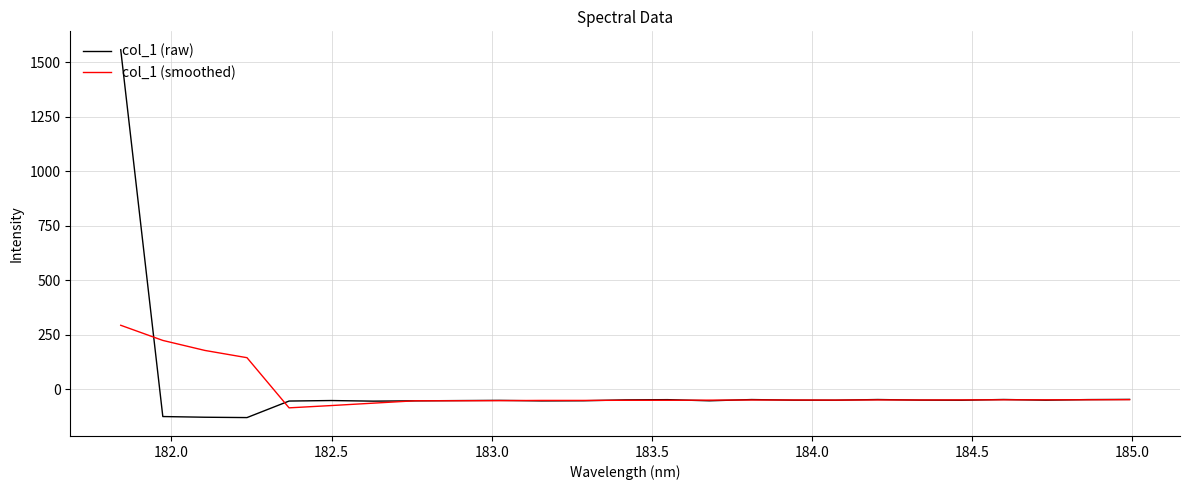

How many lines are shown in the chart?

2